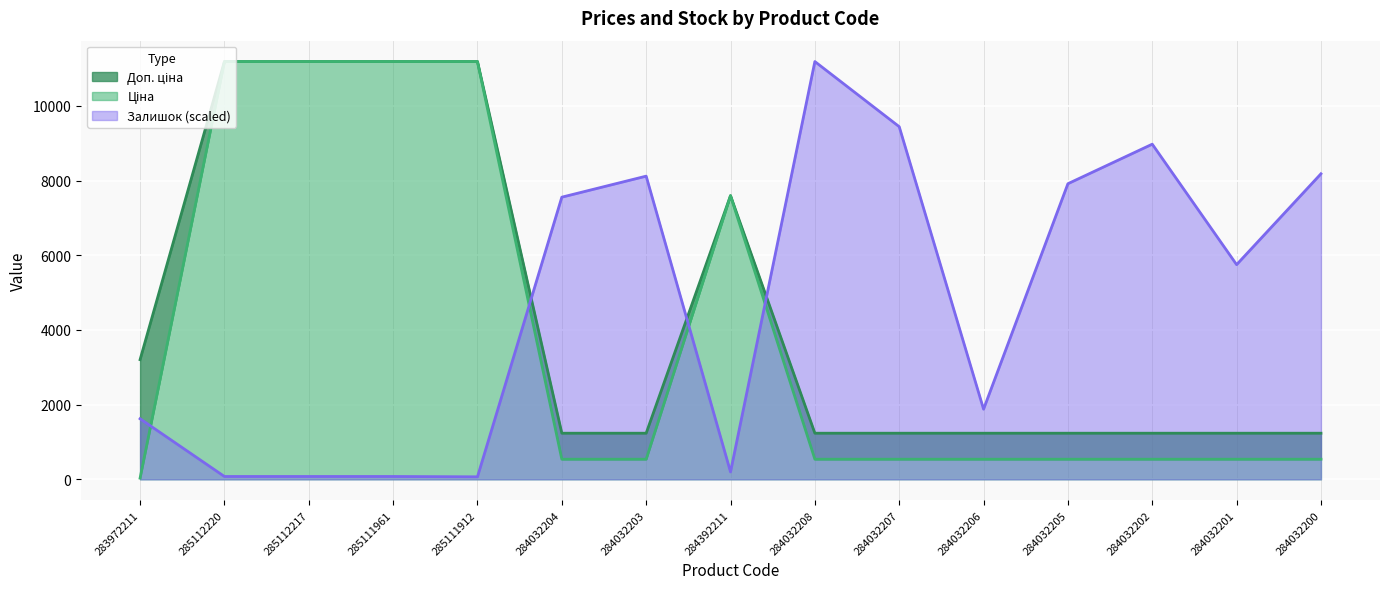

What is the average value of the Залишок series?

4742.0